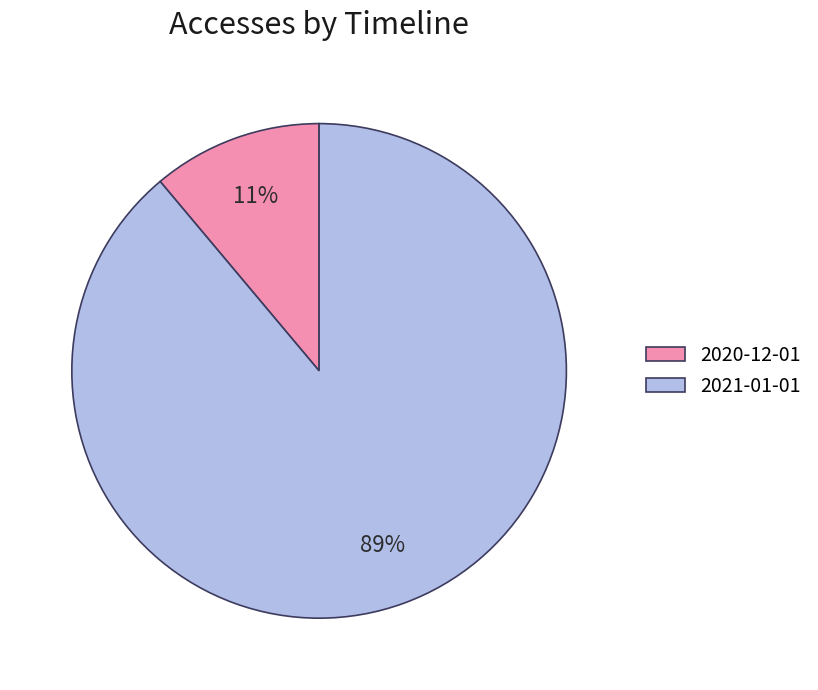

The 2020-12-01 slice represents 11% of the pie. True or false?

True